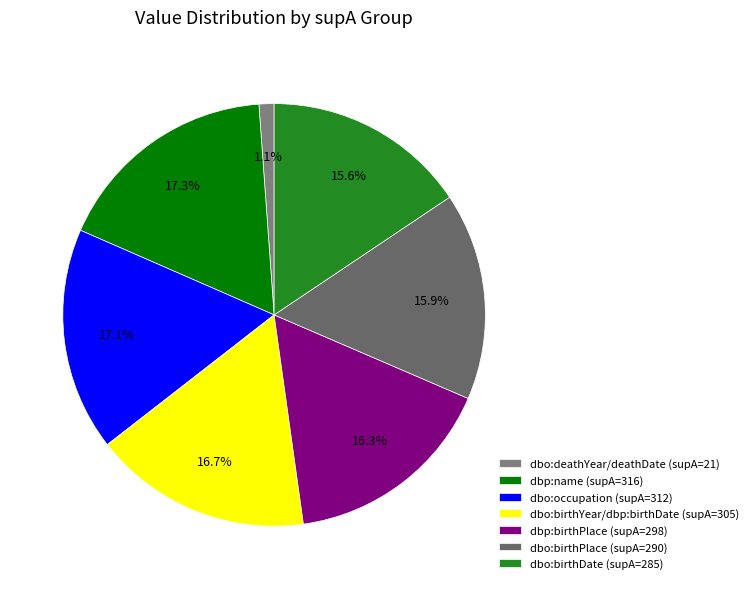

Count the number of slices in the pie.

7